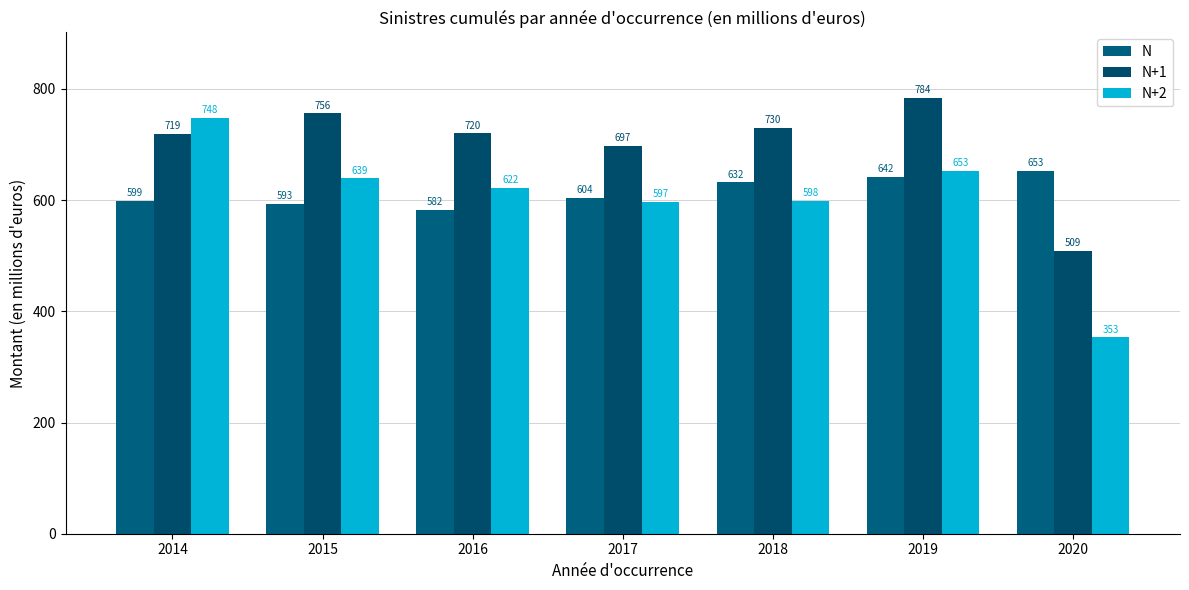

How many distinct data groups are displayed?

3